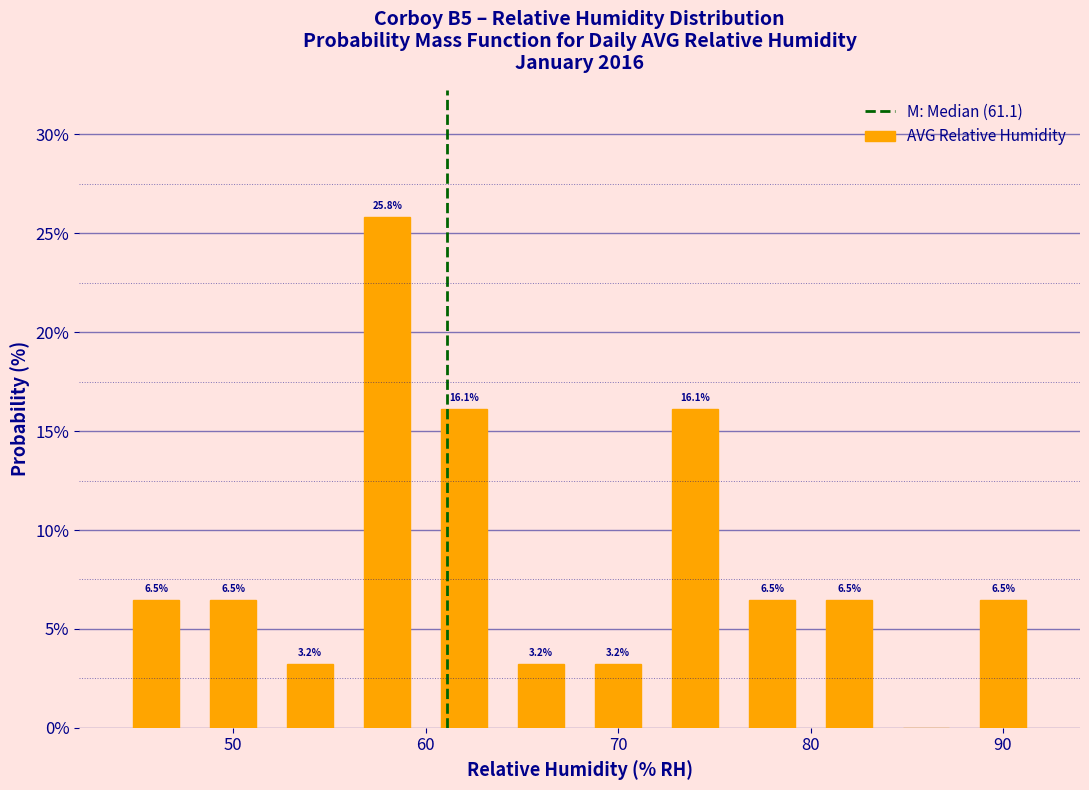

Over which range of the x-axis is the bar tallest?

56 to 60